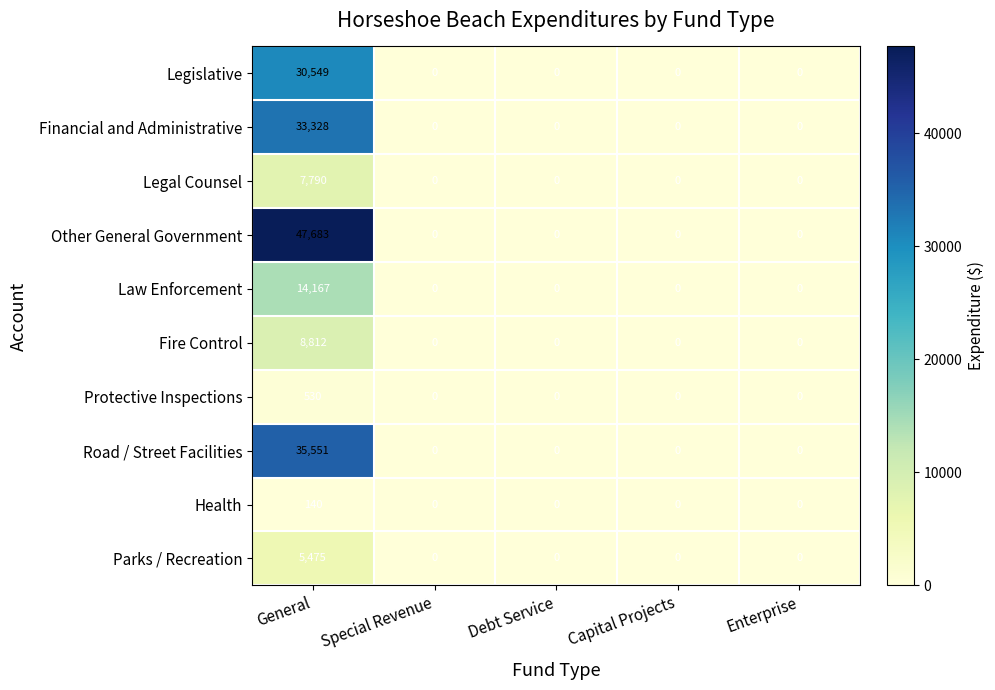

At which category does the chart reach its peak across all series?

General